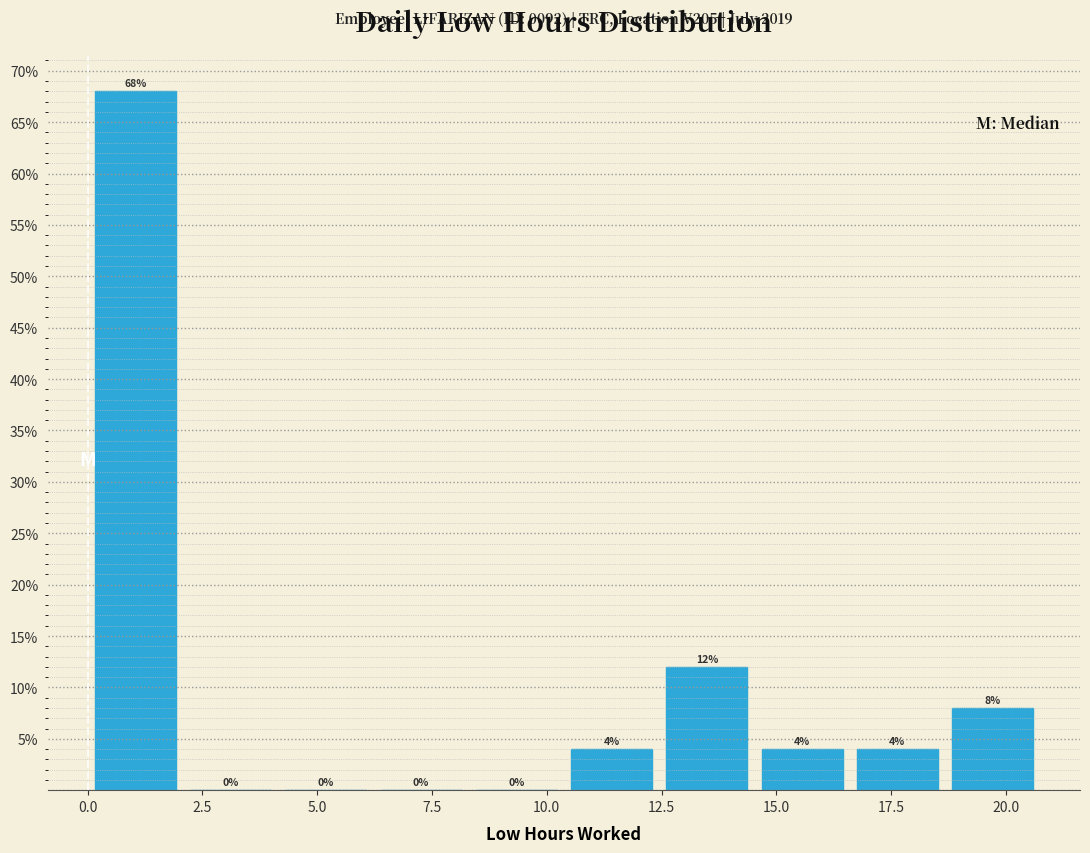

Reading left to right, list every bar in this chart as the range it spans on the x-axis followed by its height. The bar edges are not printed on the chart, so give them approximately, as read against the axis.

0.0 to 2.0: 68
2.0 to 4.0: 0
4.0 to 6.0: 0
6.0 to 8.5: 0
8.5 to 10.5: 0
10.5 to 12.5: 4
12.5 to 14.5: 12
14.5 to 16.5: 4
16.5 to 18.5: 4
18.5 to 21.0: 8